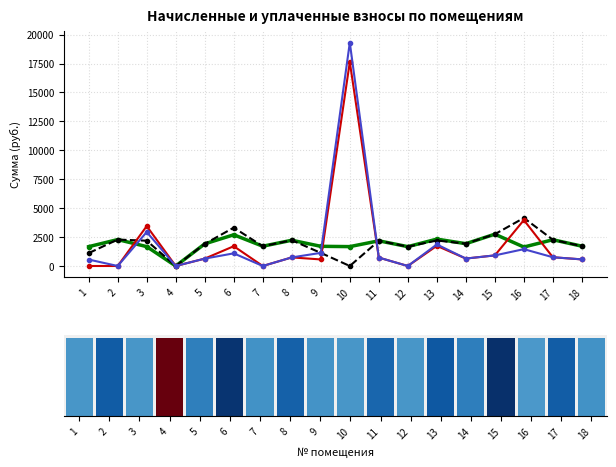

Count the number of data series in this chart.

4